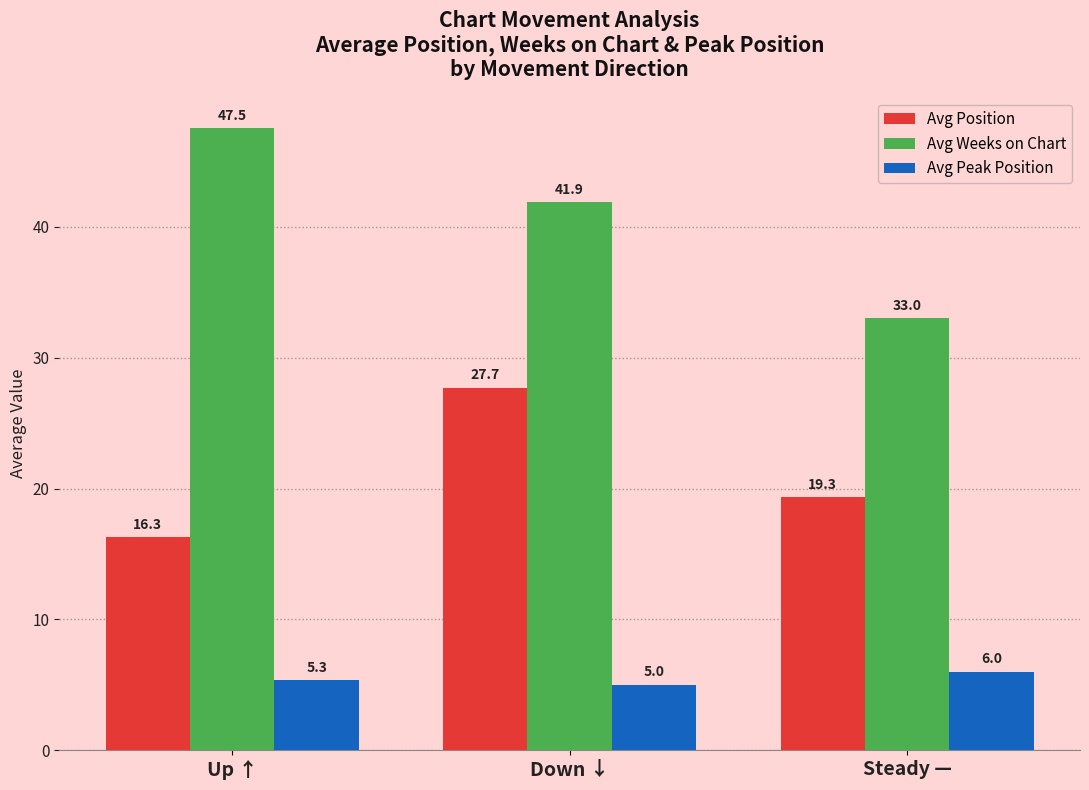

Count the number of data series in this chart.

3